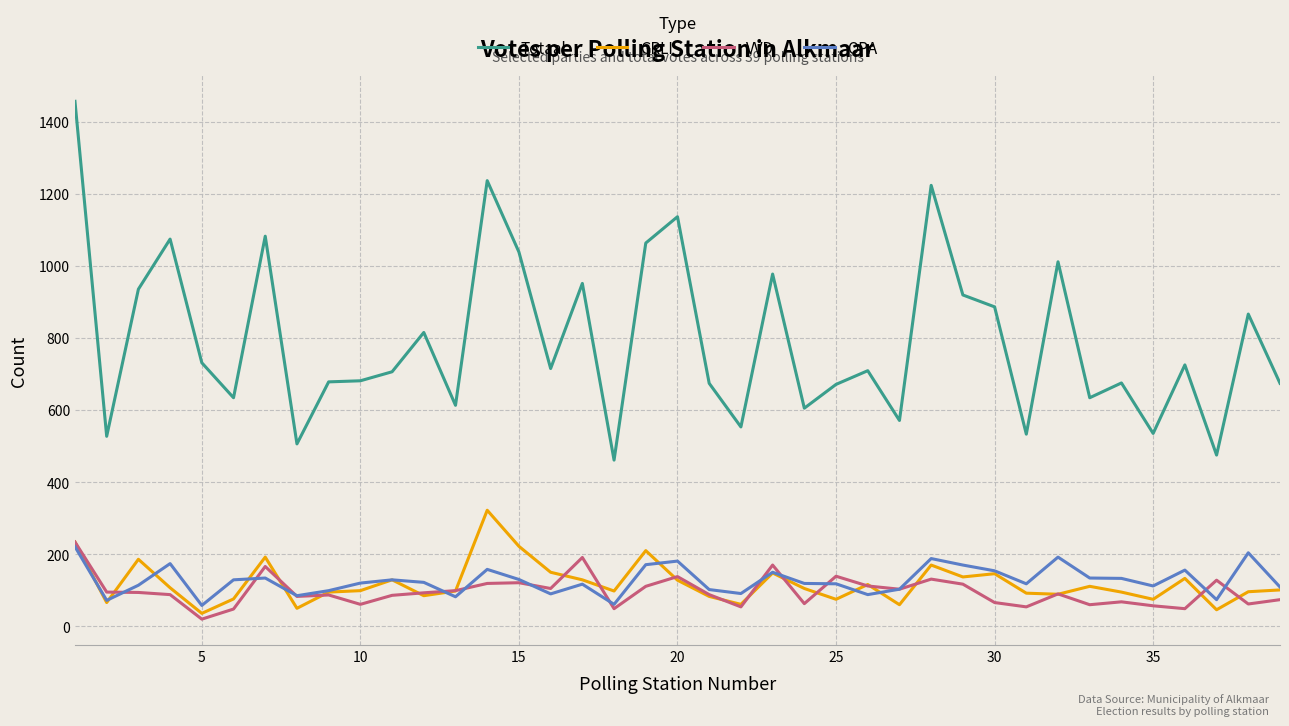

What is the highest value of the Totaal series?

1456